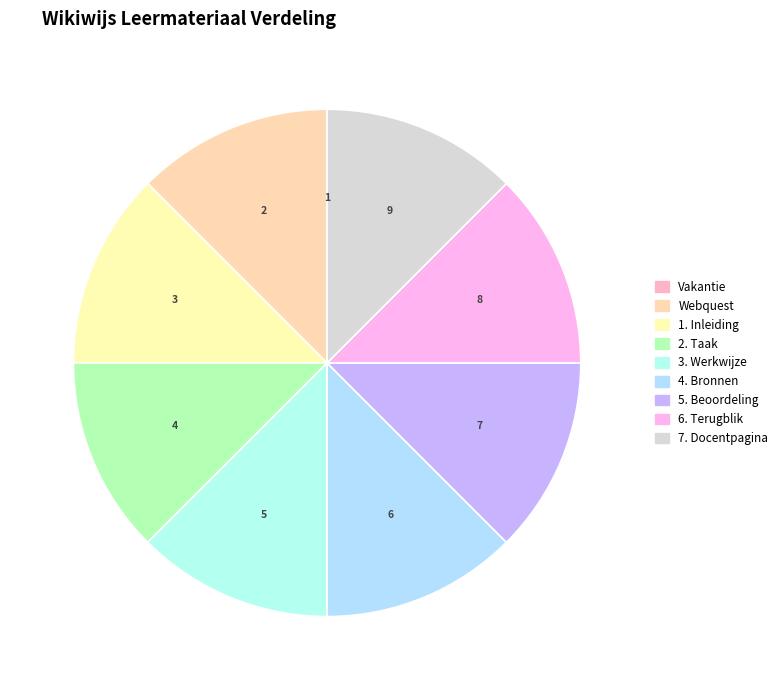

To the nearest percent, what portion does 4. Bronnen represent?

13%